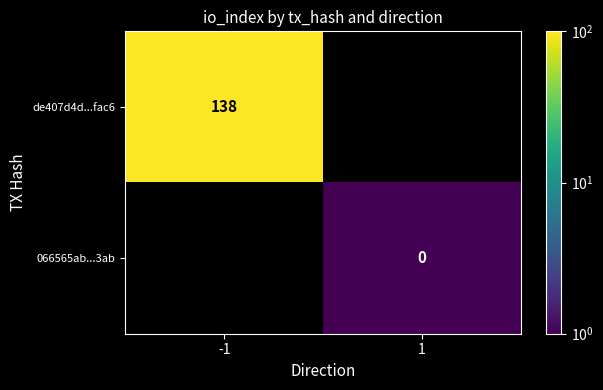

Is the value of de407d4d...fac6 at -1 greater than the value of 066565ab...3ab at 1?

Yes